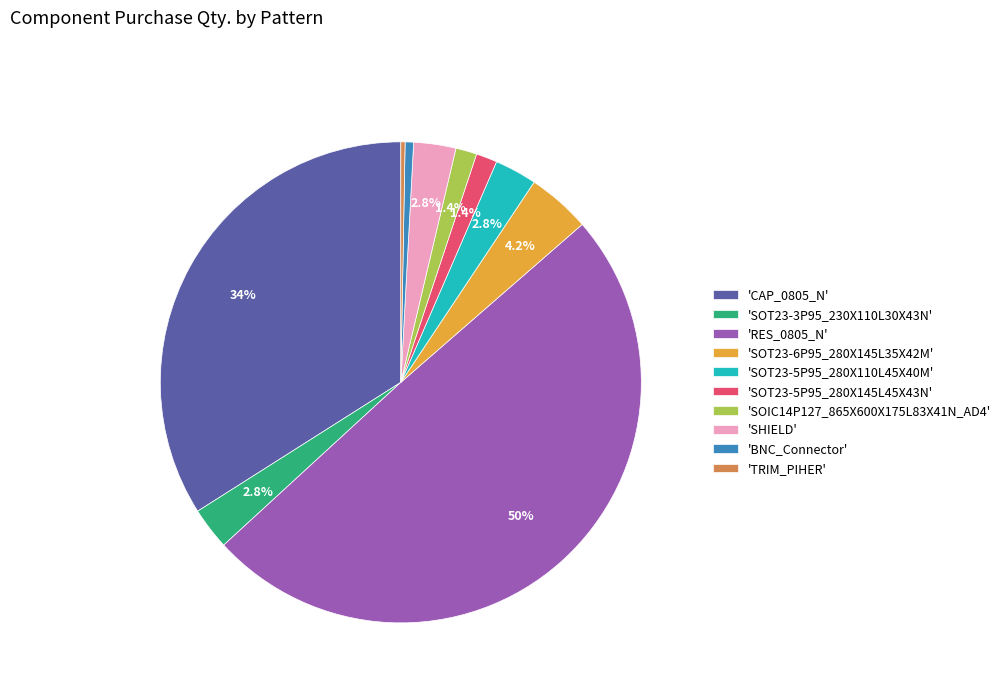

Does 'SHIELD' account for over 50% of the chart?

No